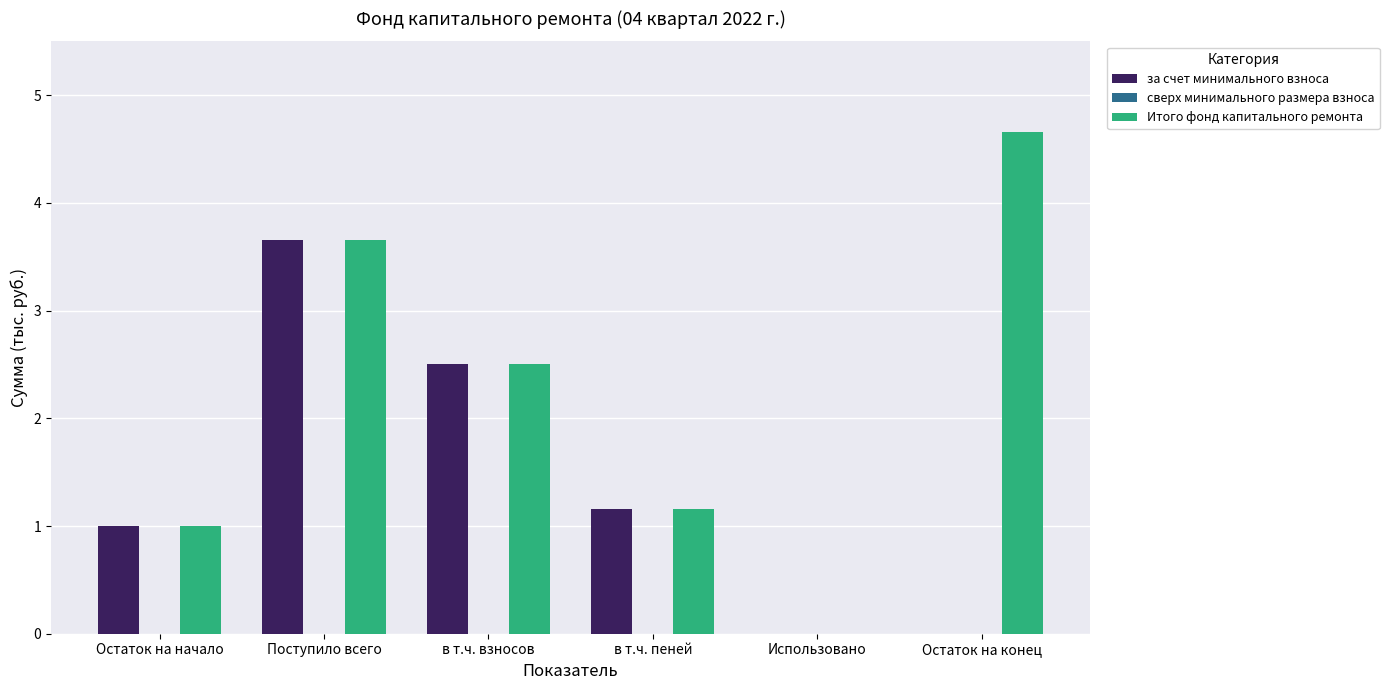

Reading left to right, list all the values displayed in this chart.

за счет минимального взноса: Остаток на начало=1.0	Поступило всего=3.7	в т.ч. взносов=2.5	в т.ч. пеней=1.2	Использовано=0.0	Остаток на конец=0.0
Итого фонд капитального ремонта: Остаток на начало=1.0	Поступило всего=3.7	в т.ч. взносов=2.5	в т.ч. пеней=1.2	Использовано=0.0	Остаток на конец=4.7